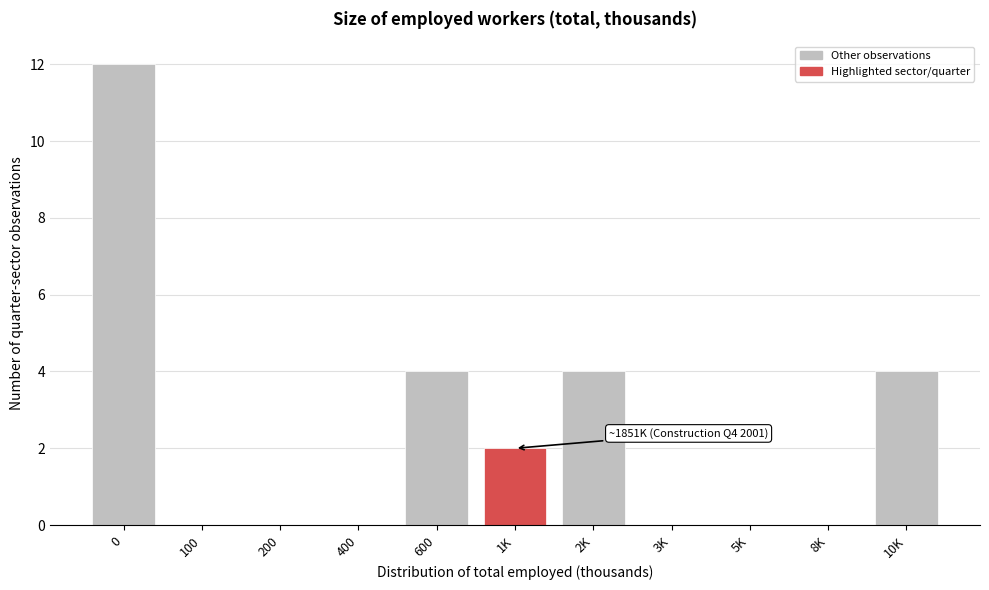

Reading left to right, what are all the values shown in this chart?

0=12	100=0	200=0	400=0	600=4	1K=2	2K=4	3K=0	5K=0	8K=0	10K=4